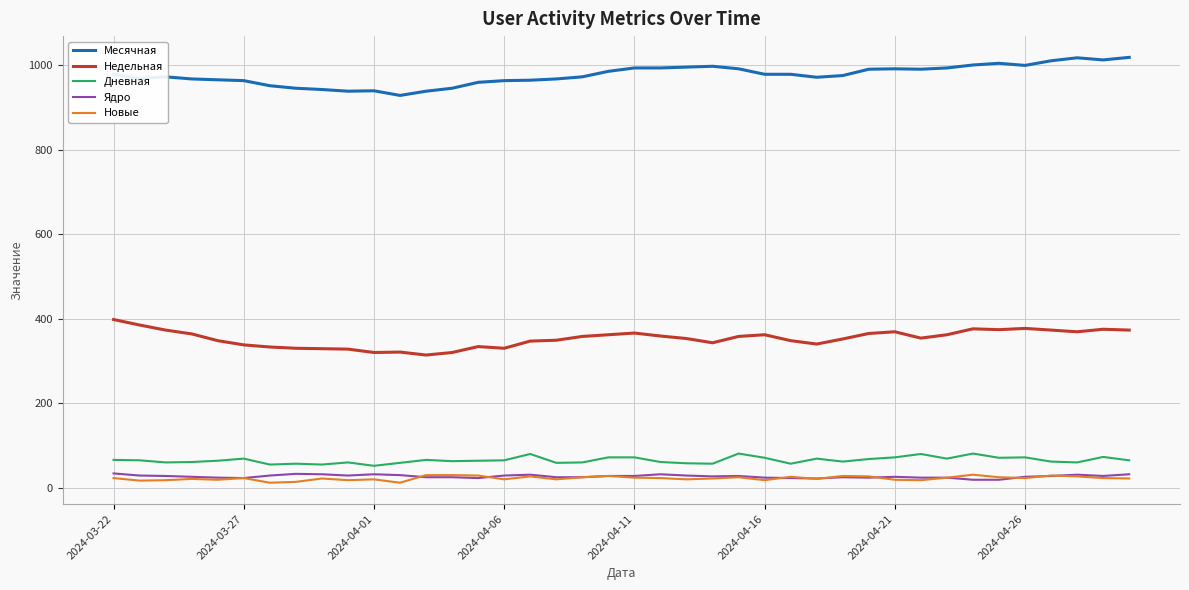

True or false: Дневная and Новые cross at least once.

False